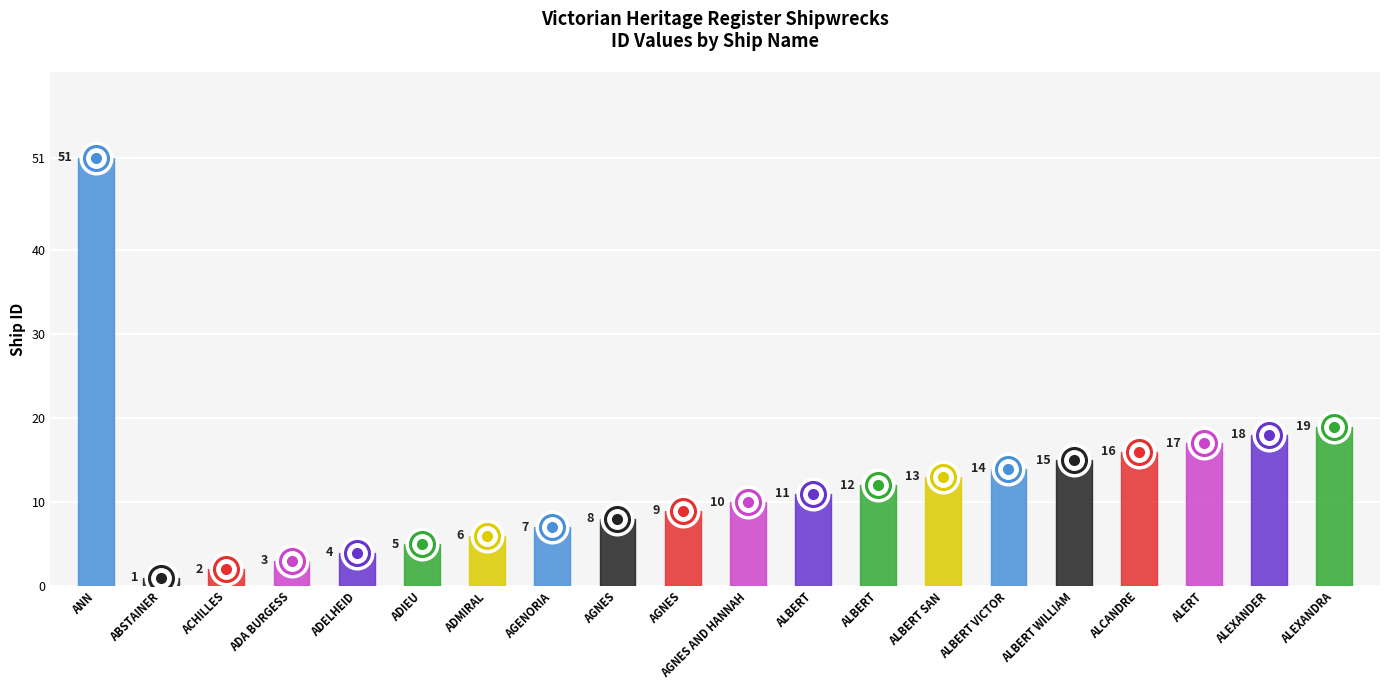

Reading right to left, list all the values displayed in this chart.

19	18	17	16	15	14	13	12	11	10	9	8	7	6	5	4	3	2	1	51